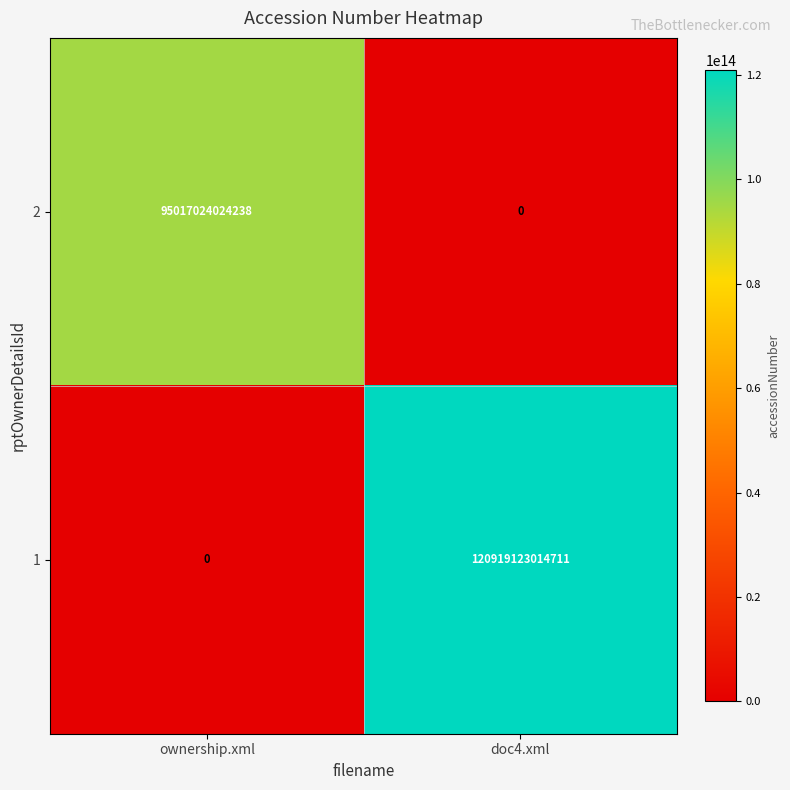

True or false: 2 has a value of 130487230203785 at ownership.xml.

False